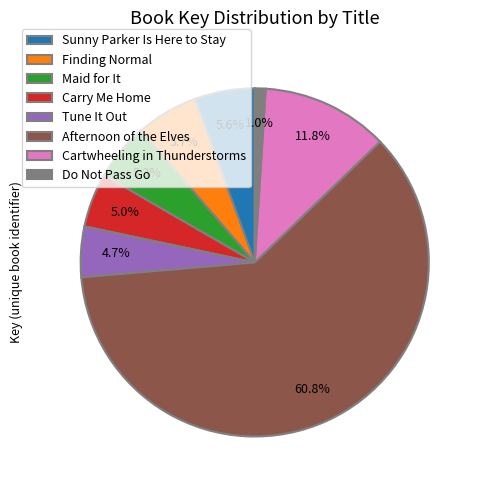

Approximately how many times larger is the value at Carry Me Home compared to Do Not Pass Go?

5.0